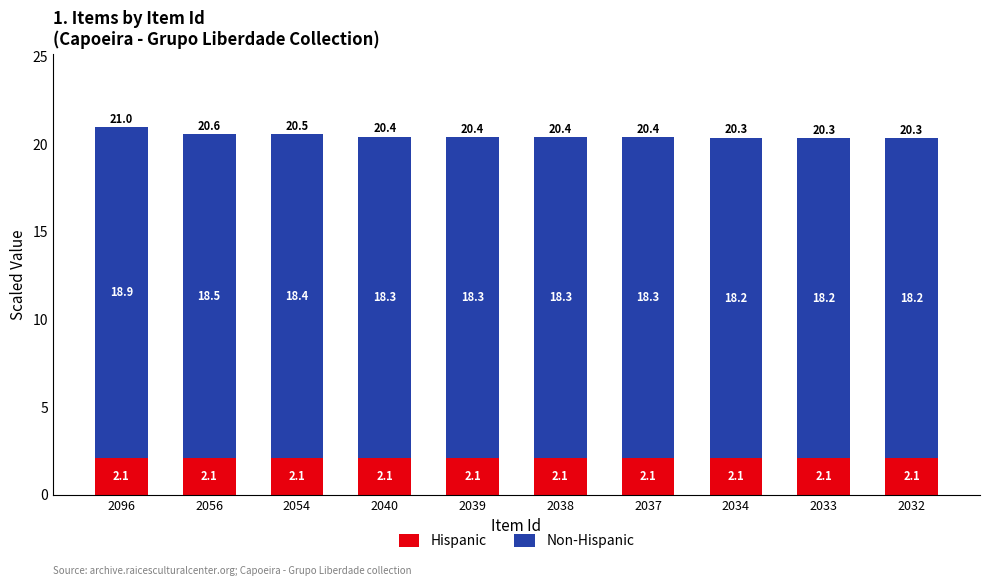

What is the maximum value for Hispanic?

2.1